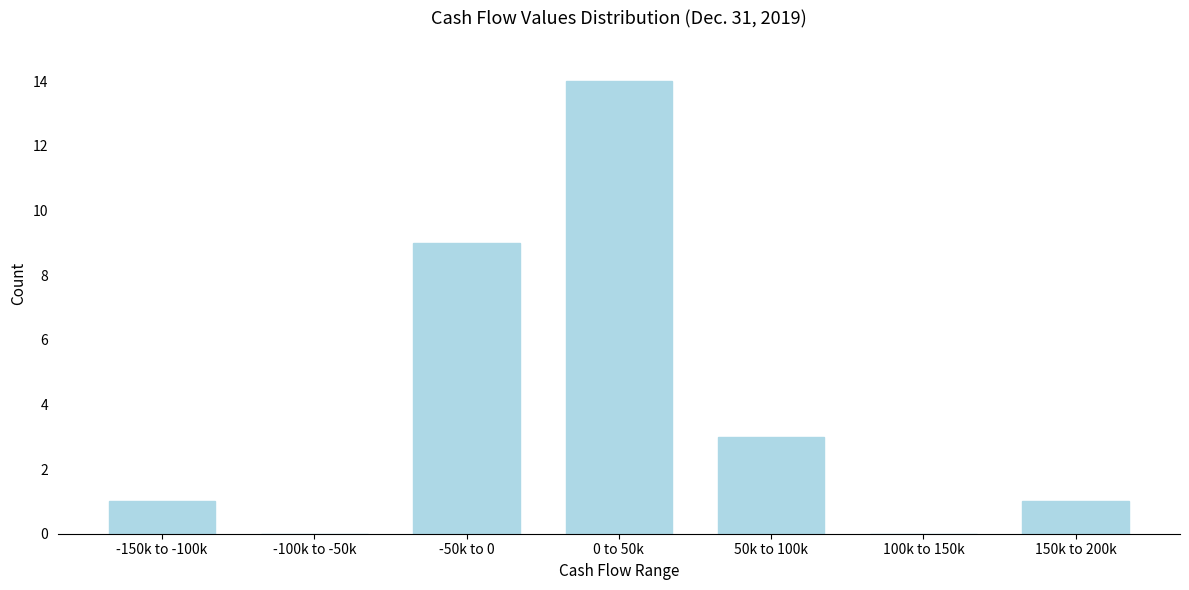

Reading left to right, extract all data points from this chart.

-150k to -100k=1	-100k to -50k=0	-50k to 0=9	0 to 50k=14	50k to 100k=3	100k to 150k=0	150k to 200k=1